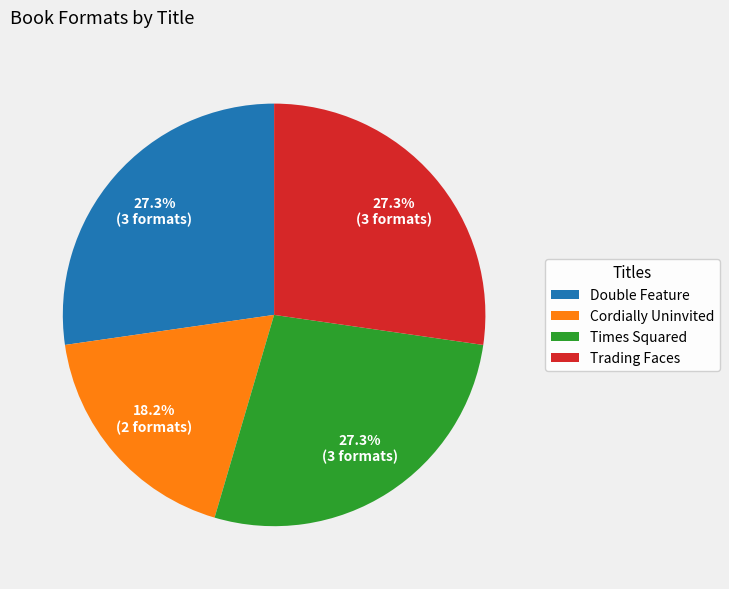

Count the number of slices in the pie.

4